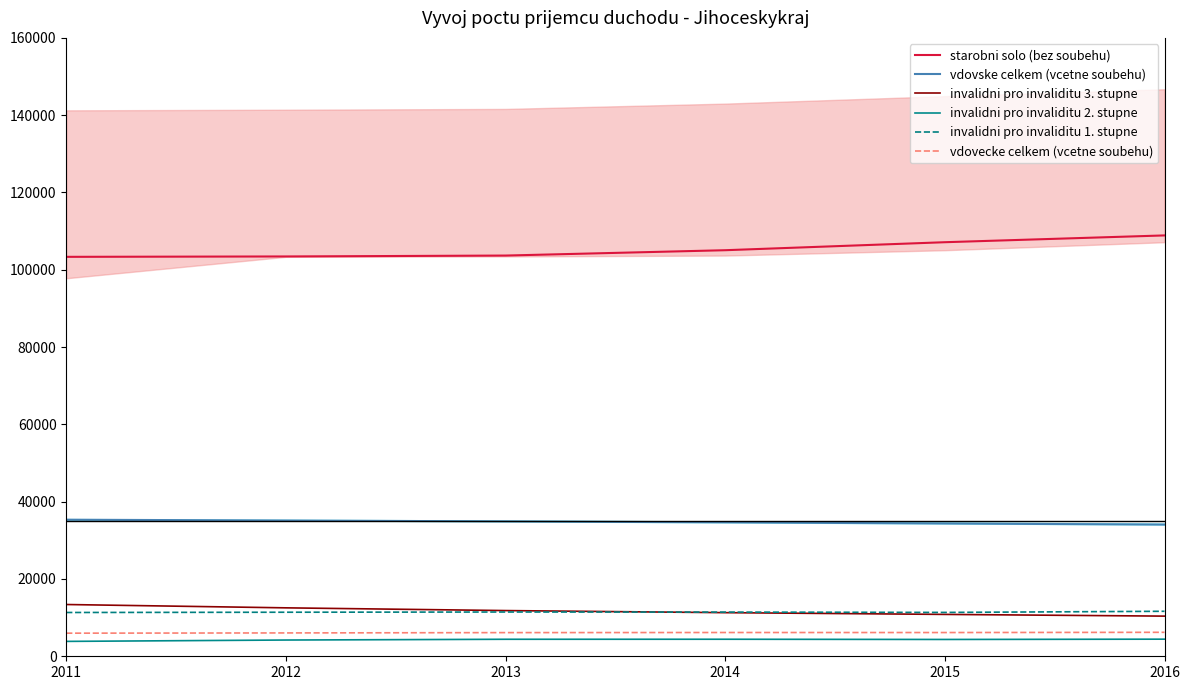

What is the greatest value displayed?

108891